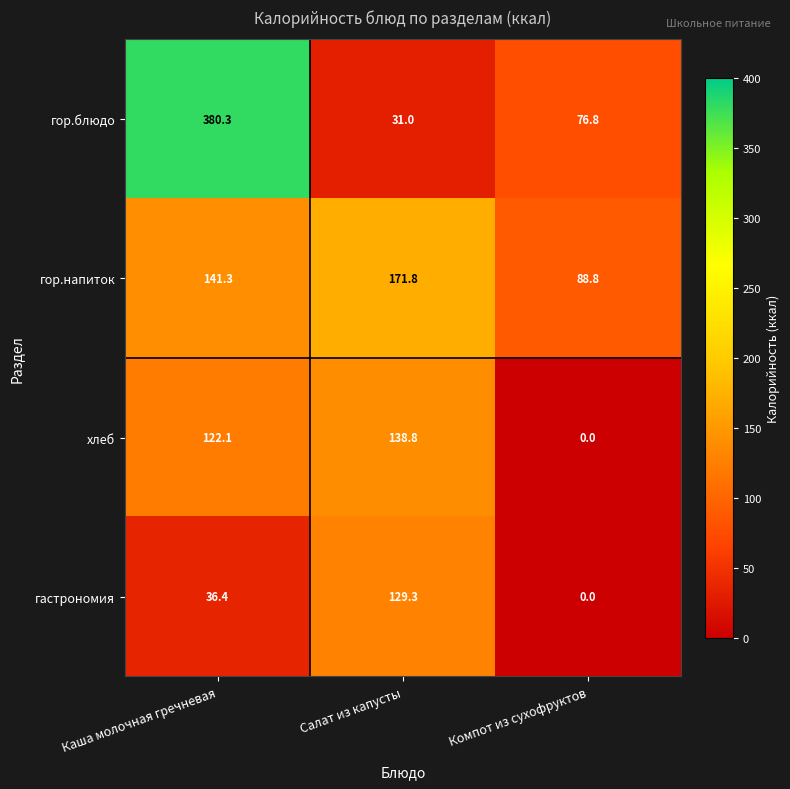

What is the sum of all гастрономия values?

165.7